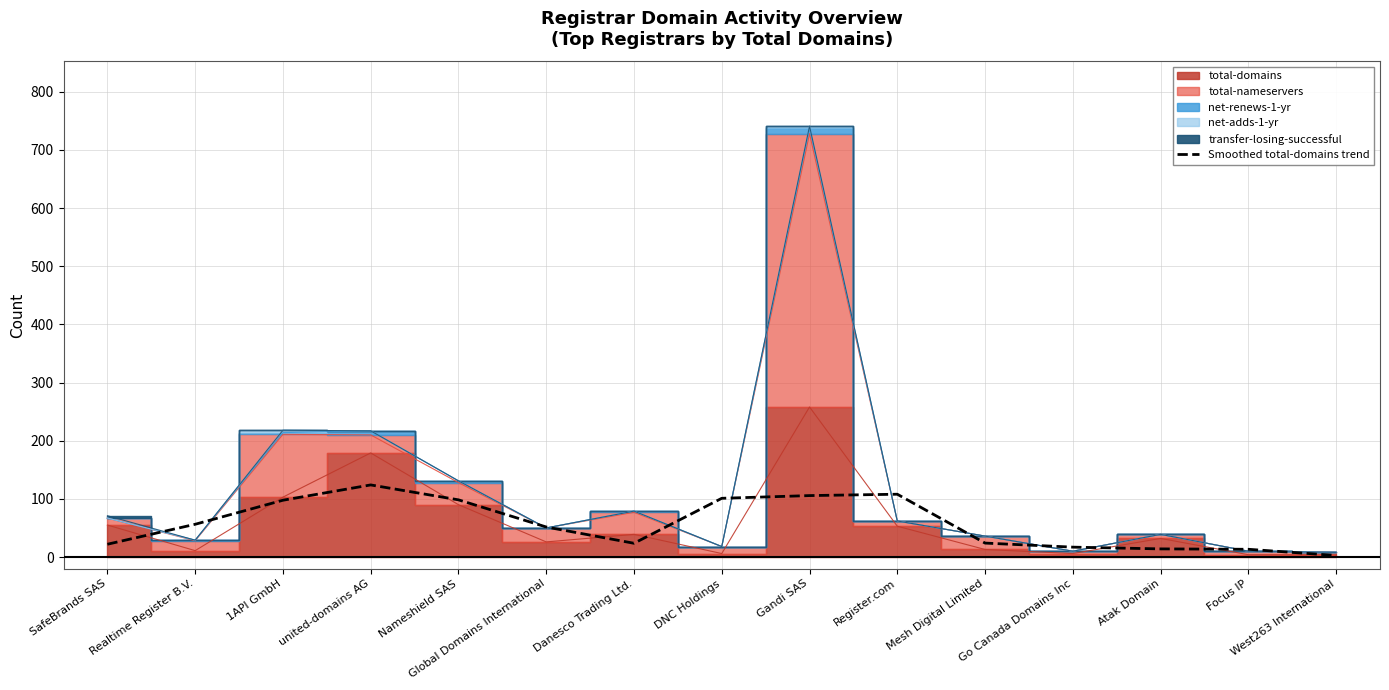

The Smoothed total-domains trend series shows 124.0 at united-domains AG. True or false?

True